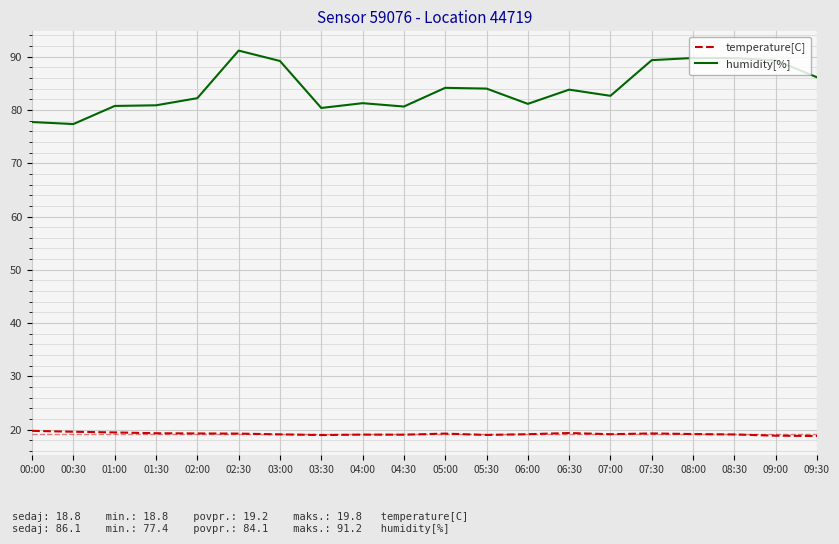

At which label does temperature[C] first exceed 19?

00:00